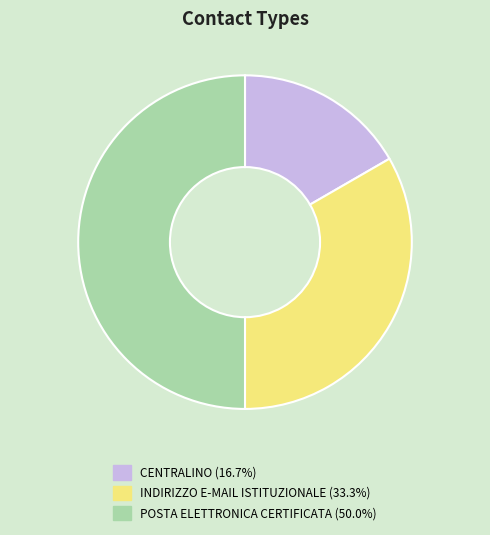

Which slice is the largest?

POSTA ELETTRONICA CERTIFICATA